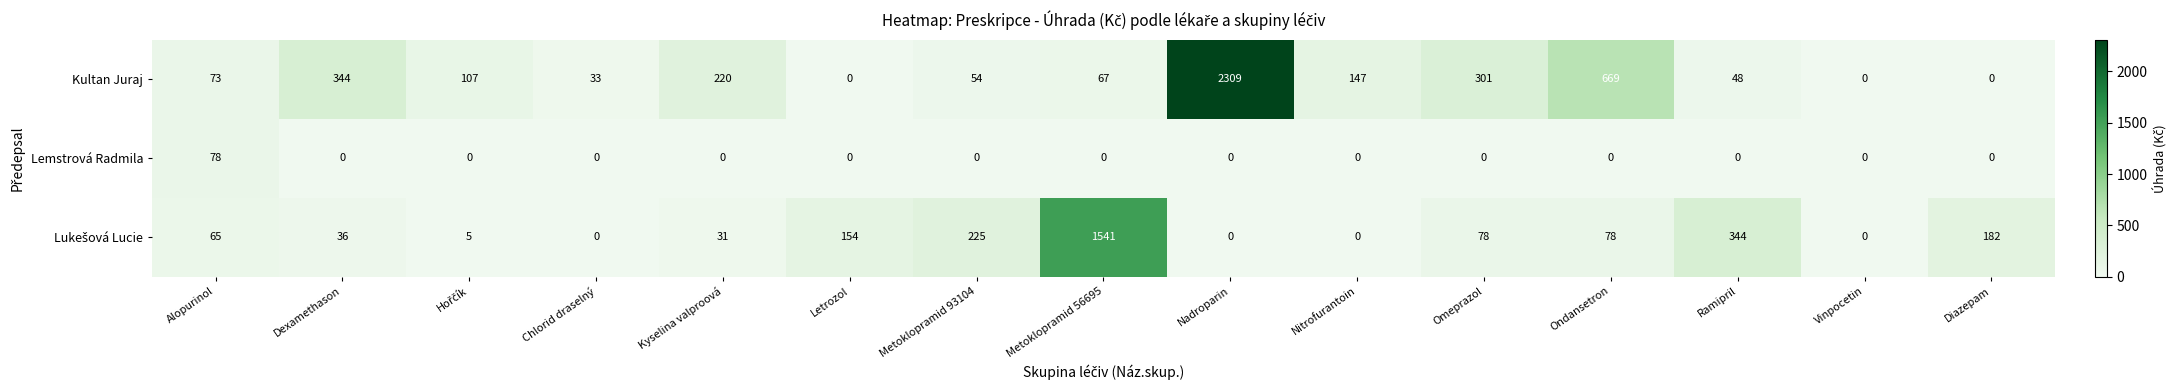

Read the Lemstrová Radmila value at Alopurinol, to the nearest 10.

80